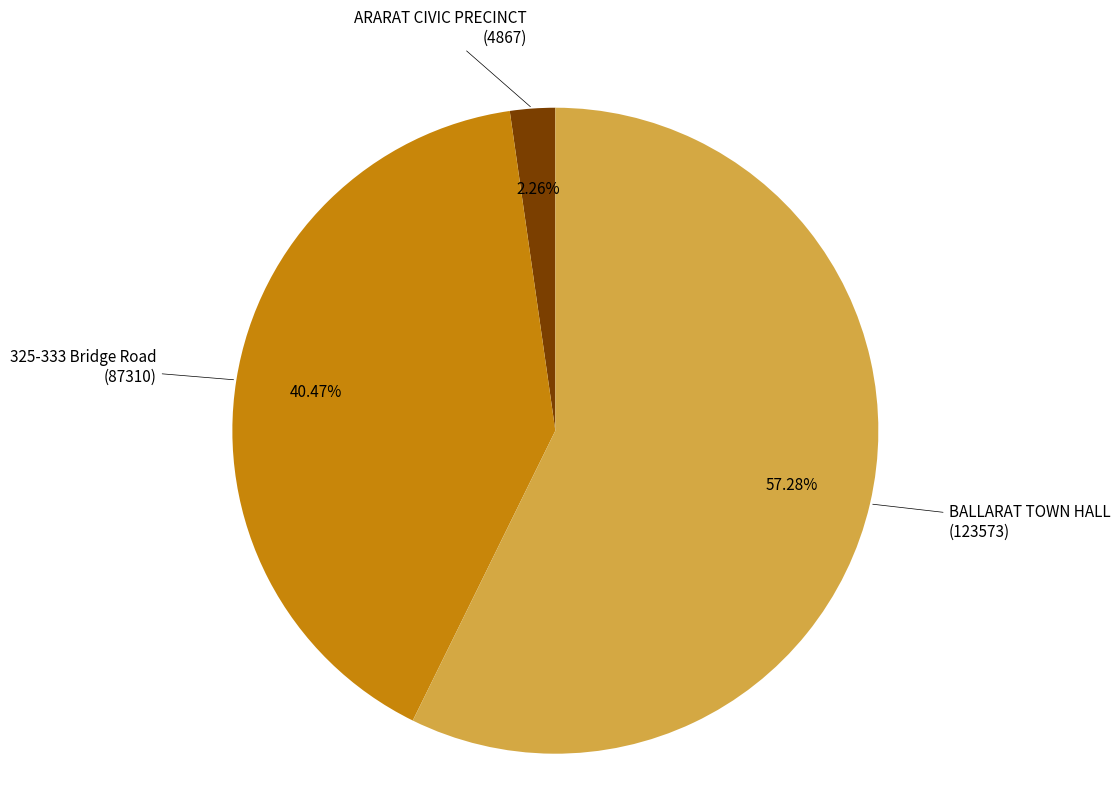

How many segments does this pie chart have?

3